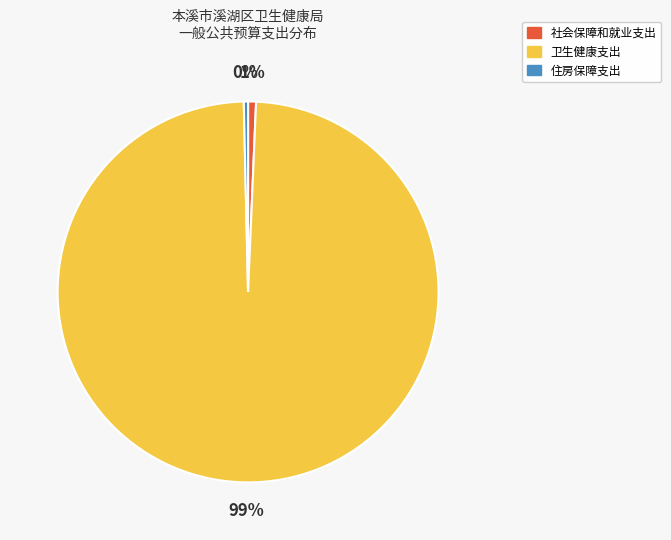

Which slice represents more than half of the pie?

卫生健康支出